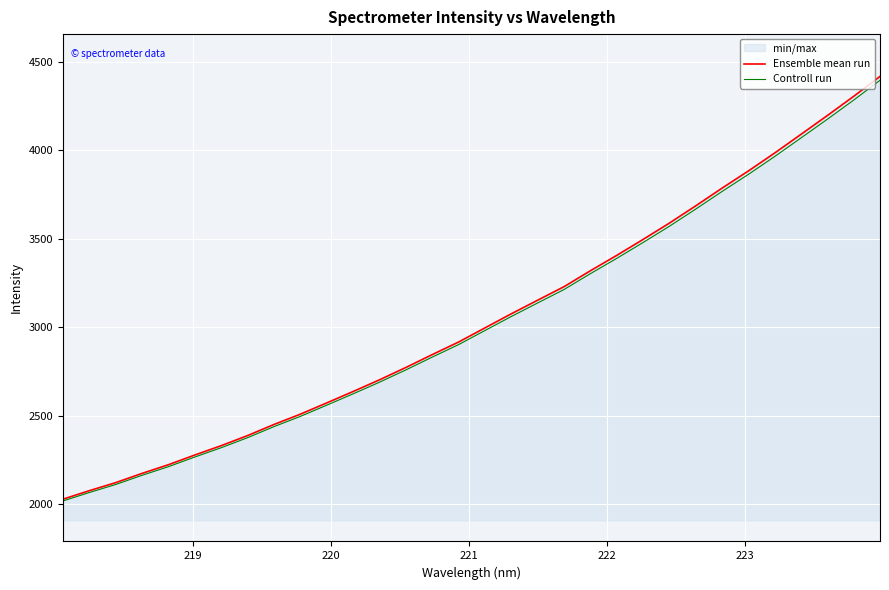

True or false: Ensemble mean run and Controll run cross at least once.

False